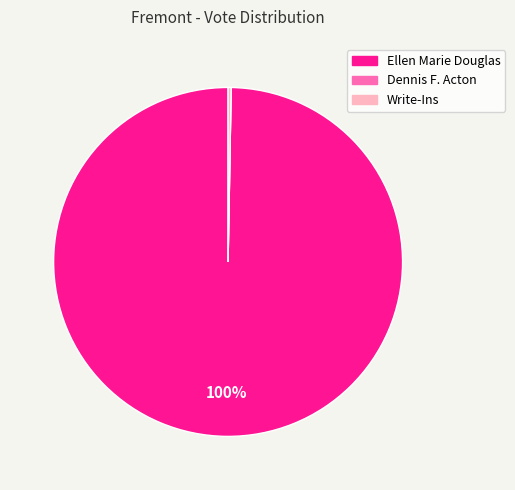

Approximately how many times larger is the value at Ellen Marie Douglas compared to Write-Ins?

354.0